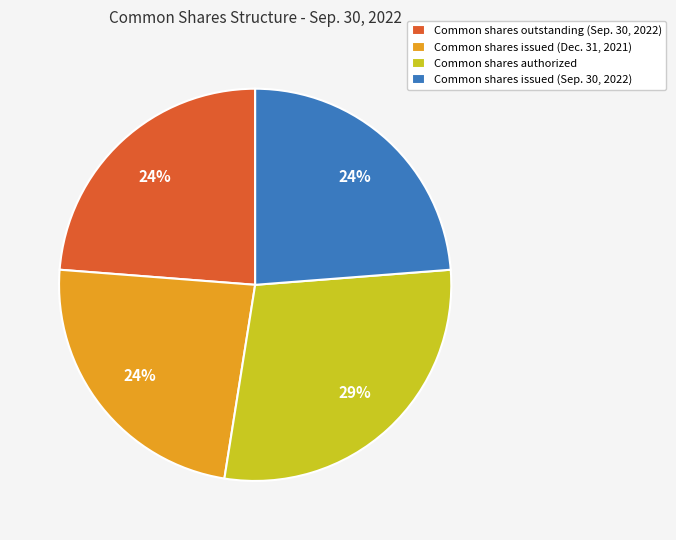

To the nearest percent, what is the difference between the Common shares issued (Dec. 31, 2021) and Common shares authorized slice percentages?

5%